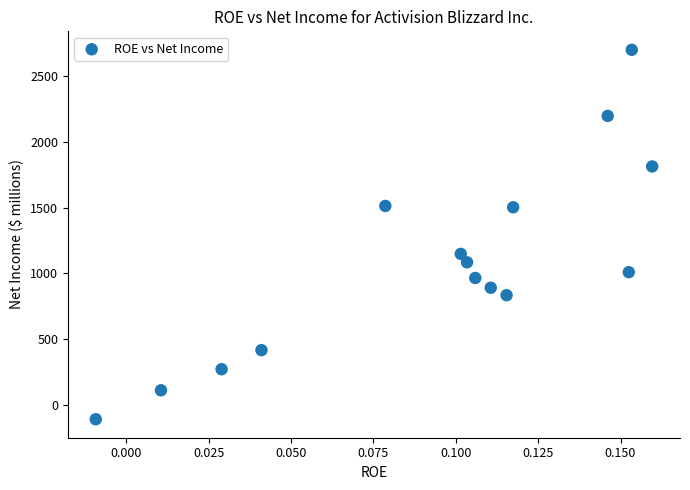

What Y value in the scatter plot is closest to 1296?

1149